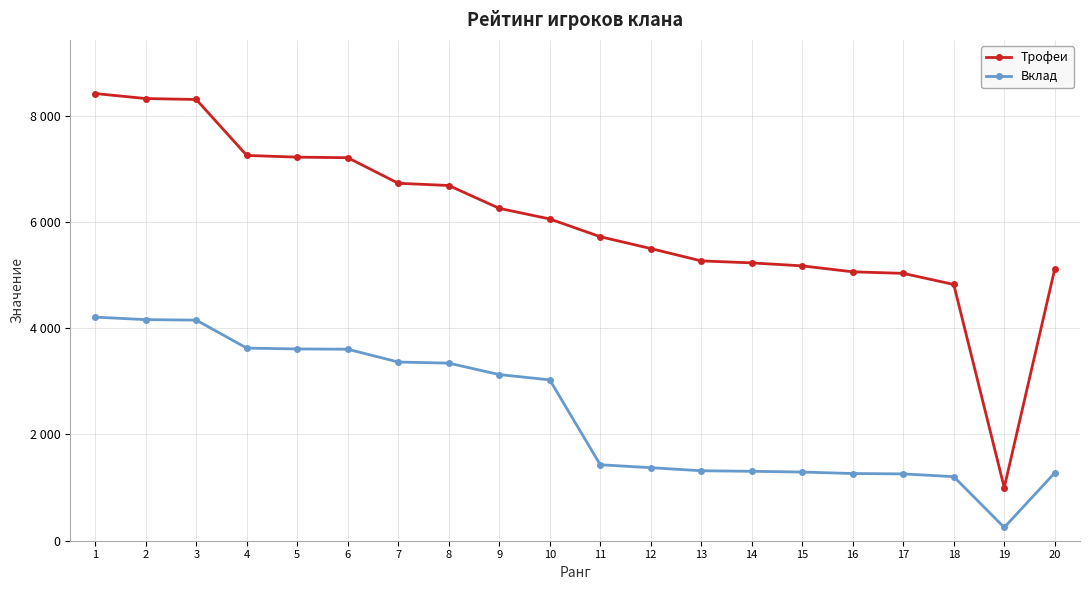

Is this an area chart (filled region under the line)?

No